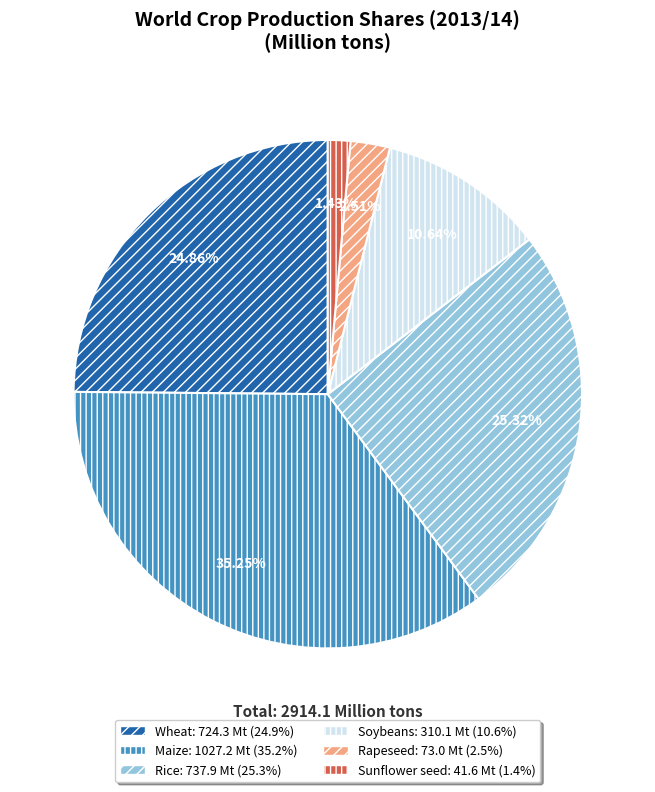

How much of the chart is everything except Maize?

64.8%